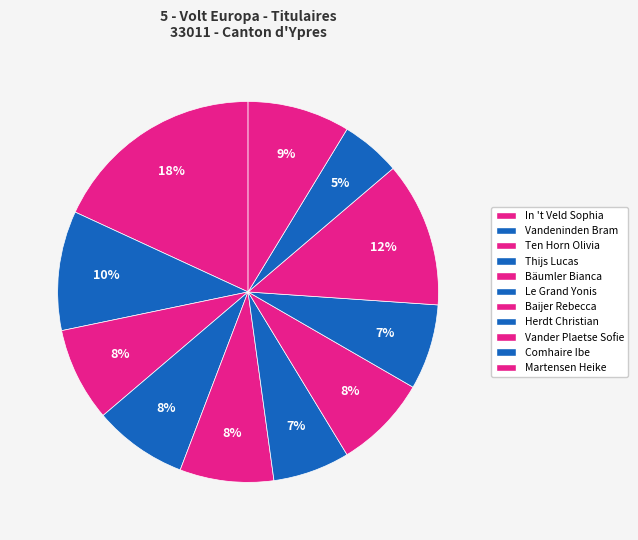

Approximately how many times larger is the value at Comhaire Ibe compared to In 't Veld Sophia?

0.3